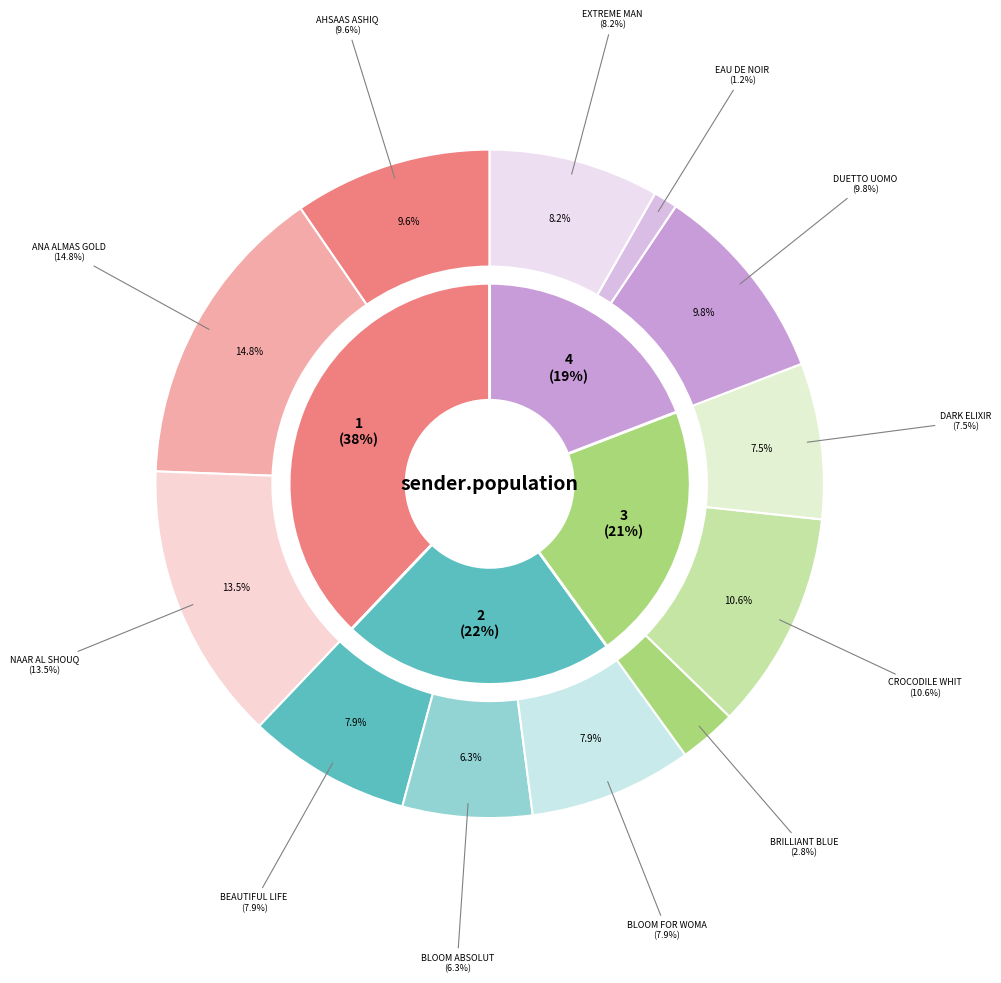

How many segments does this pie chart have?

12